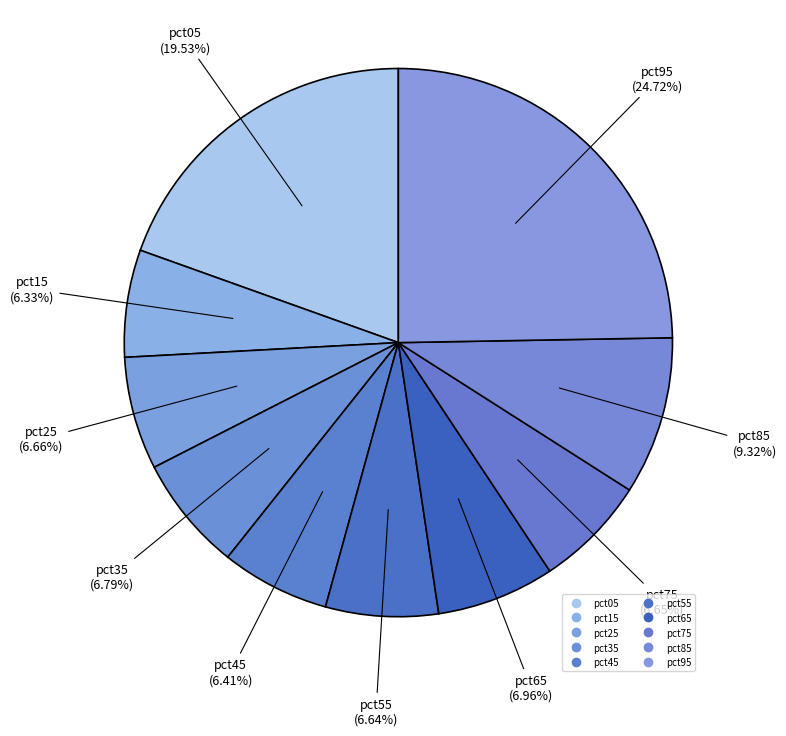

Rank the categories by value from lowest to highest.

pct15, pct45, pct55, pct75, pct25, pct35, pct65, pct85, pct05, pct95